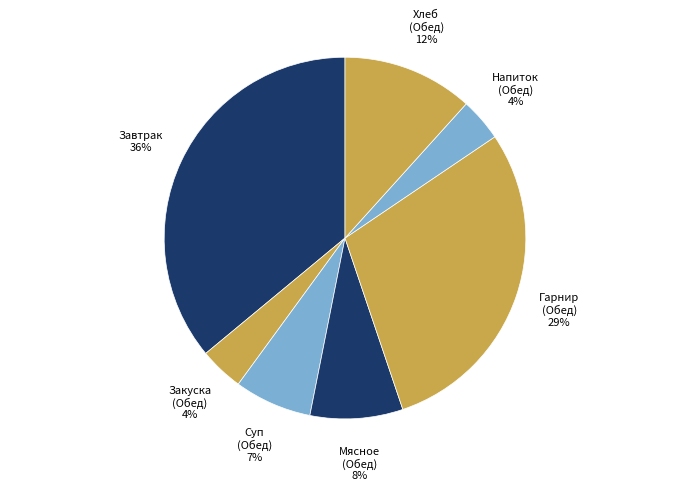

Is it true that Суп (Обед) is 7% of the pie?

True